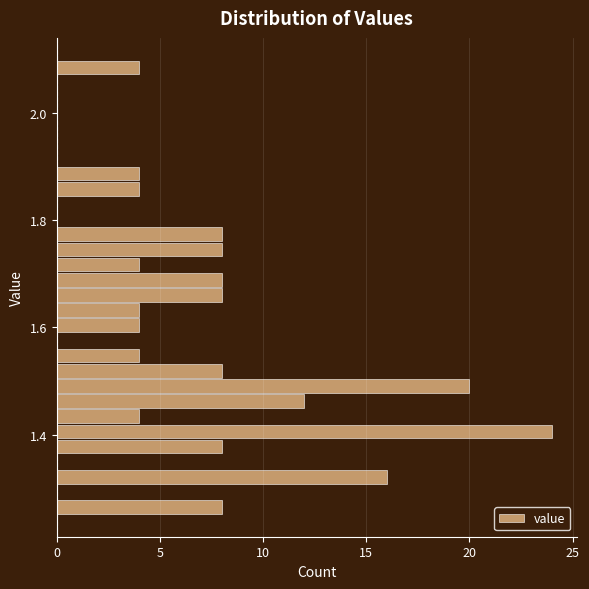

Around what value on the y-axis is the longest bar? Give the approximate position of its centre, as read against the axis.

1.40